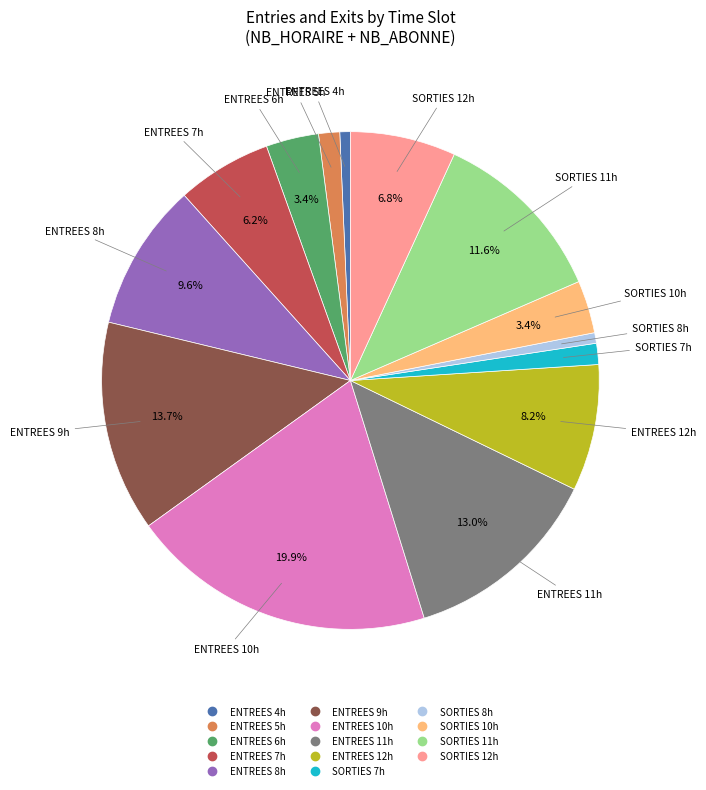

Is there any slice that represents more than half of the pie?

No